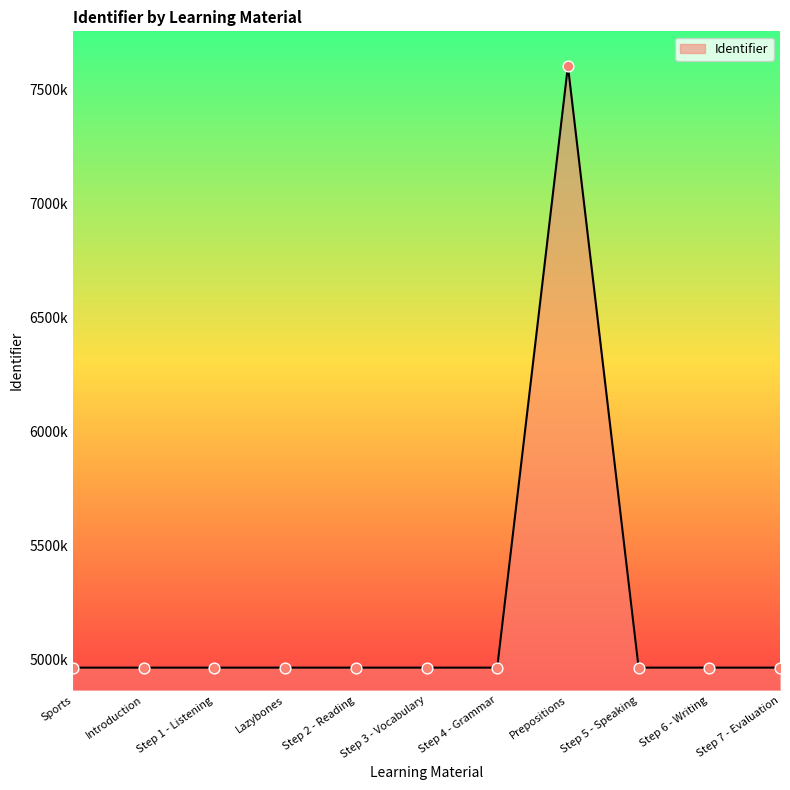

What is the change in value from Sports to Prepositions?

+2635166